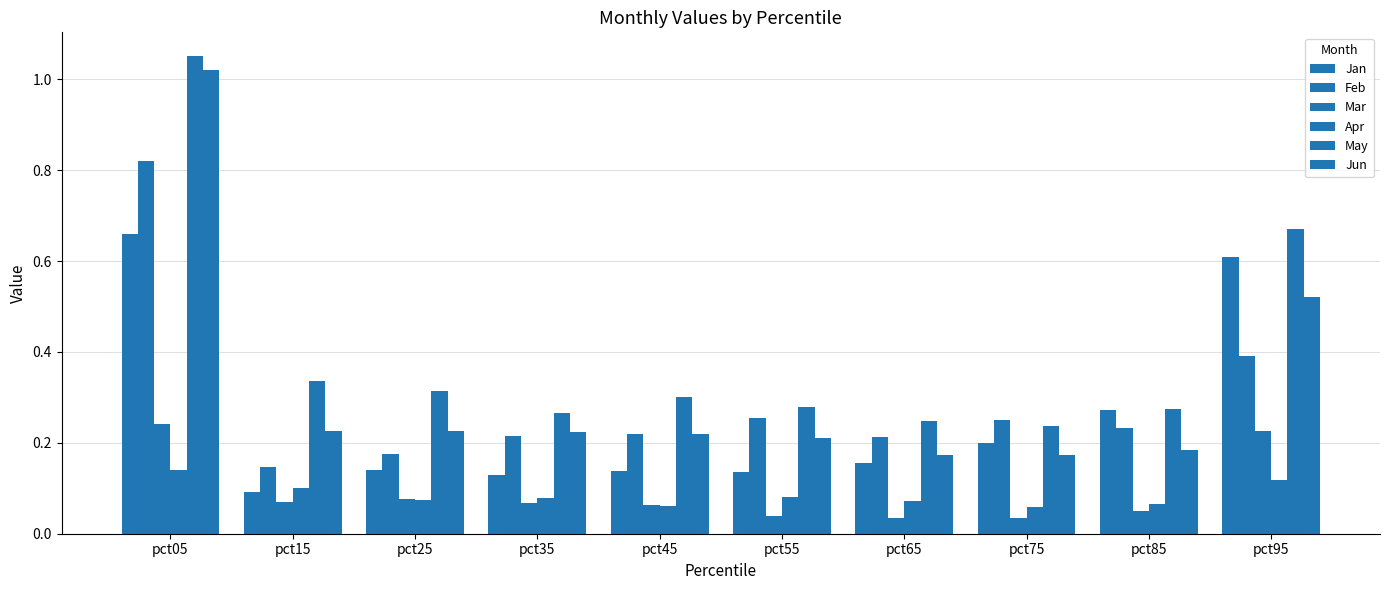

The Apr series shows 0.1 at pct25. True or false?

True